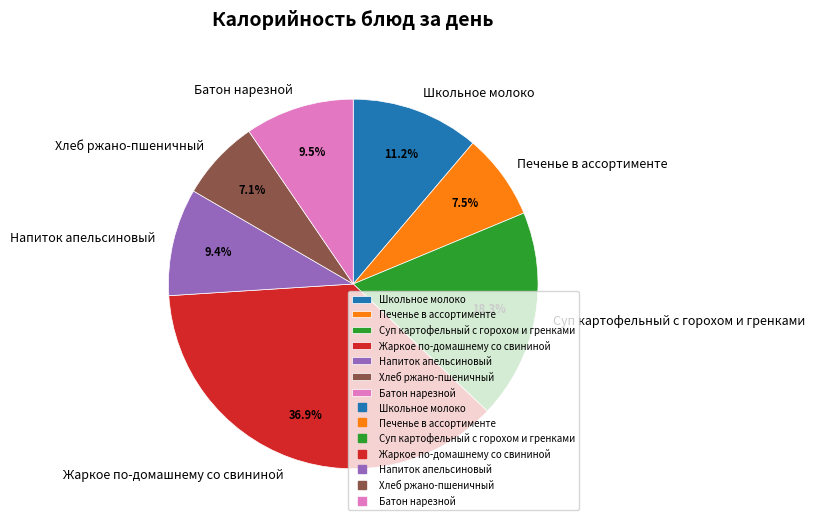

How much of the chart is everything except Суп картофельный с горохом и гренками?

81.7%